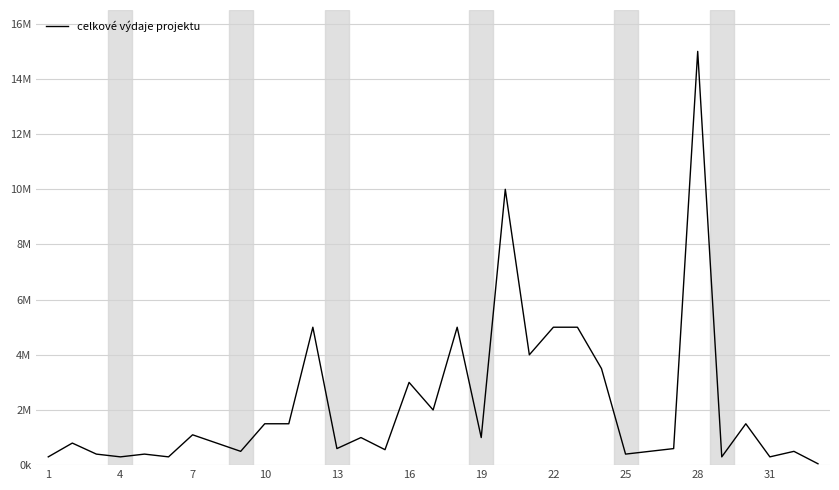

Does the chart have visible grid lines?

Yes